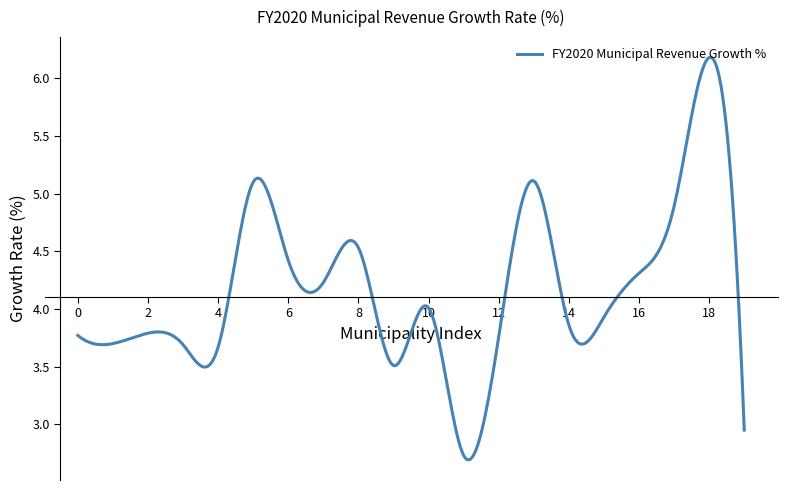

How many categories are shown in the chart?

400